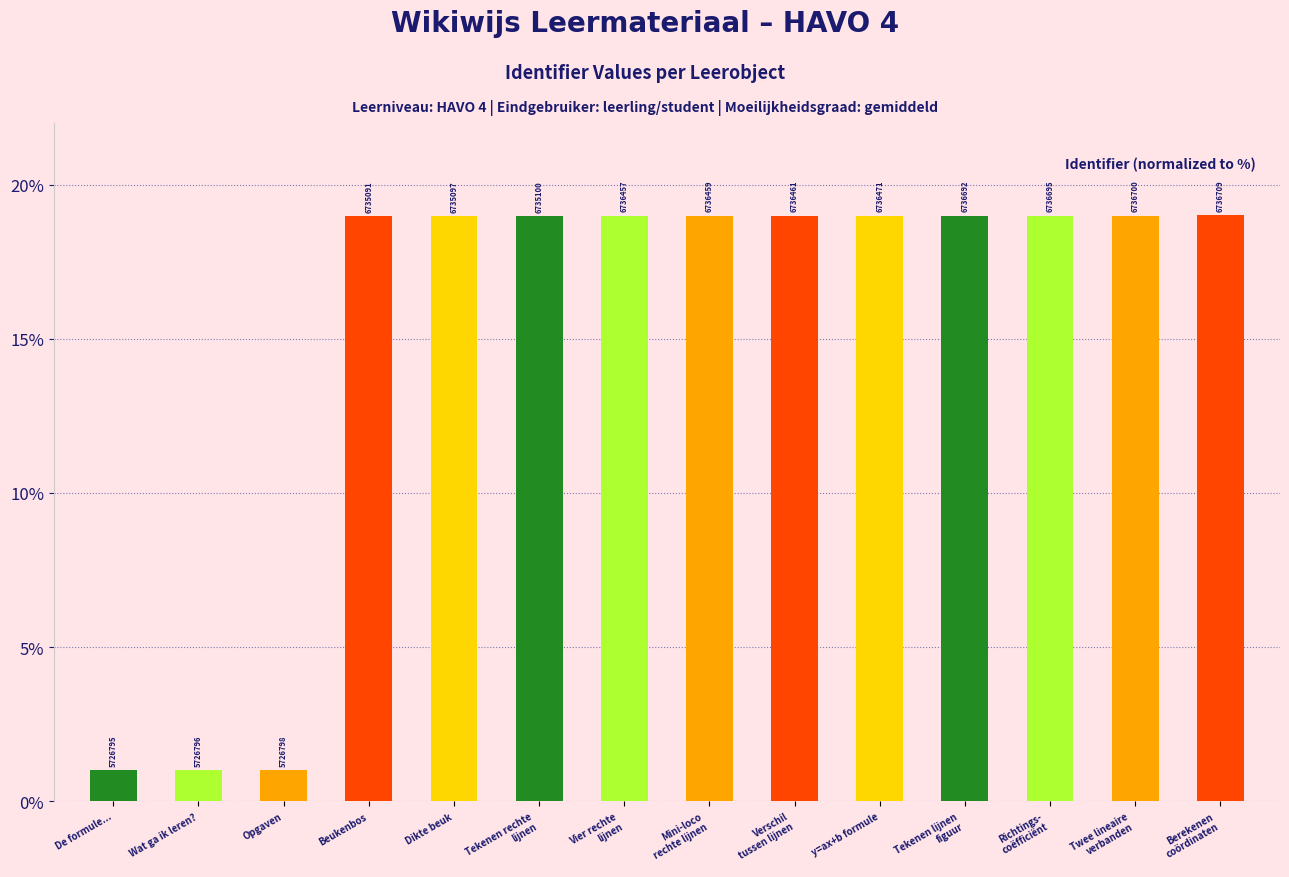

How many bars are there in total?

14